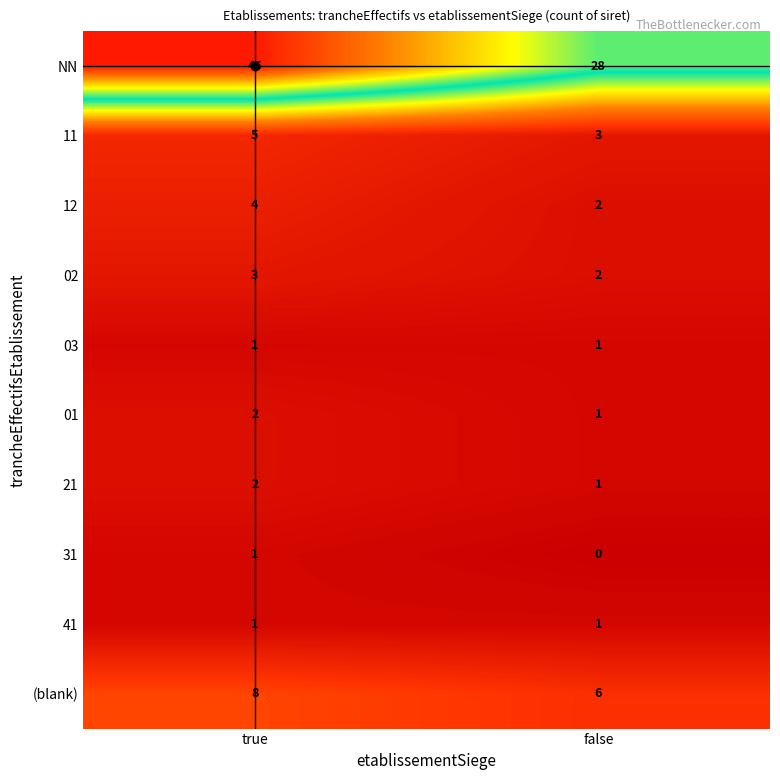

Which label corresponds to the largest value in the chart?

true